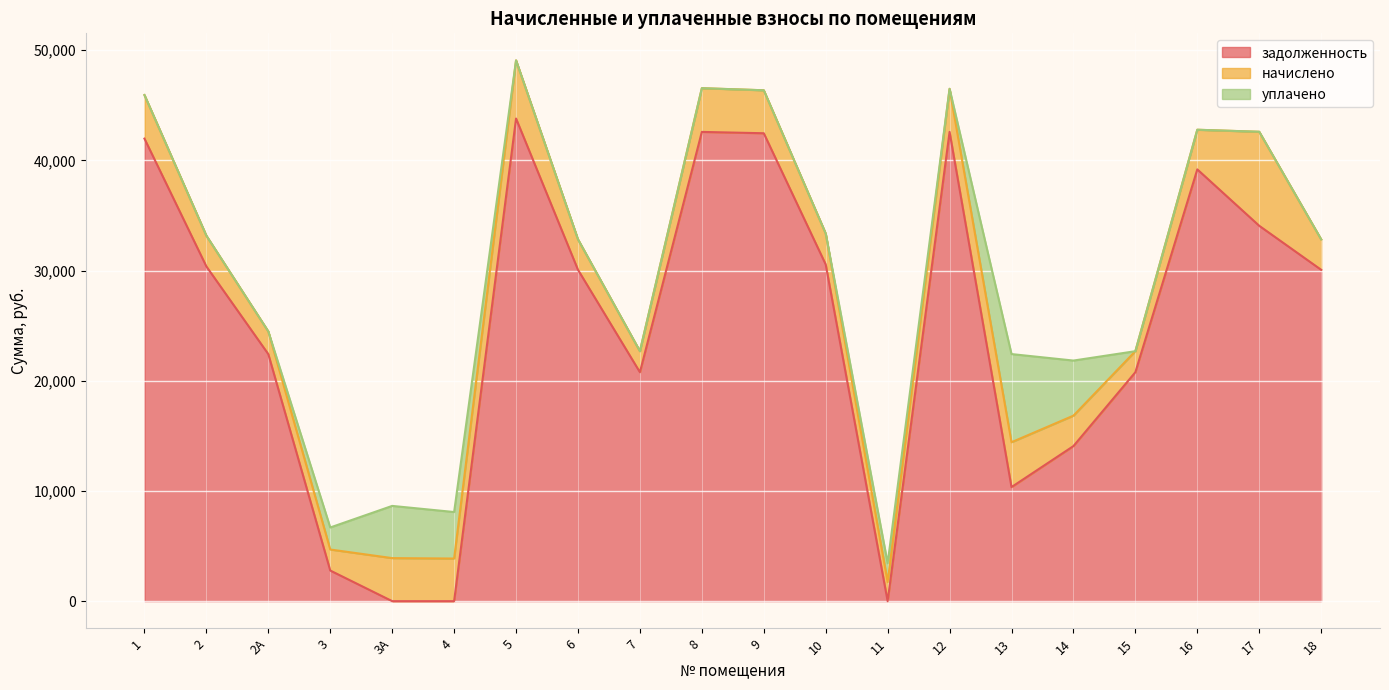

What is the value of the задолженность point at the 17th from the left?

20778.6